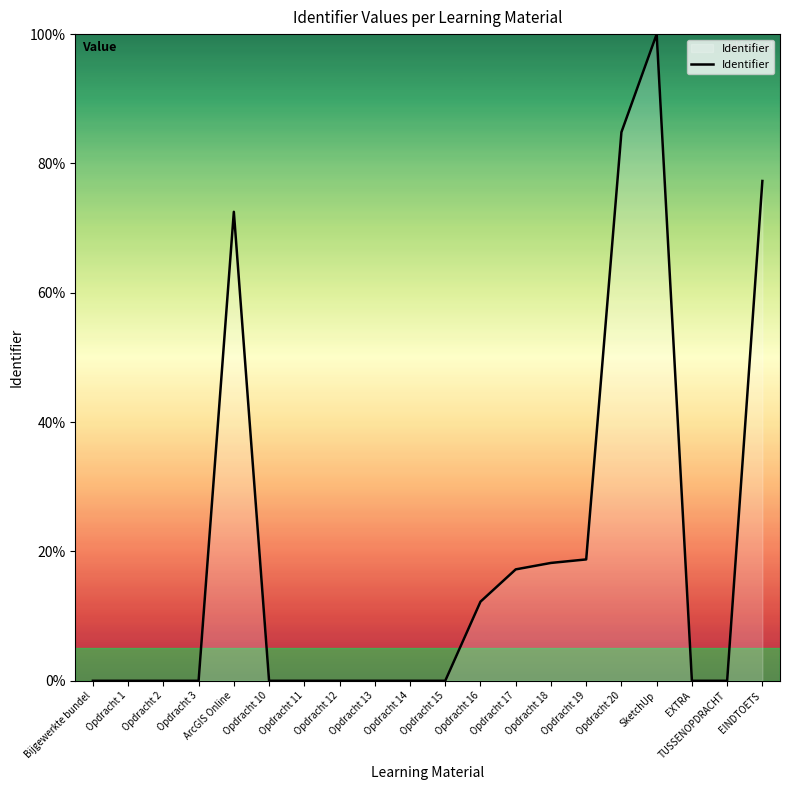

Where is the data nearest to the value 50?

ArcGIS Online